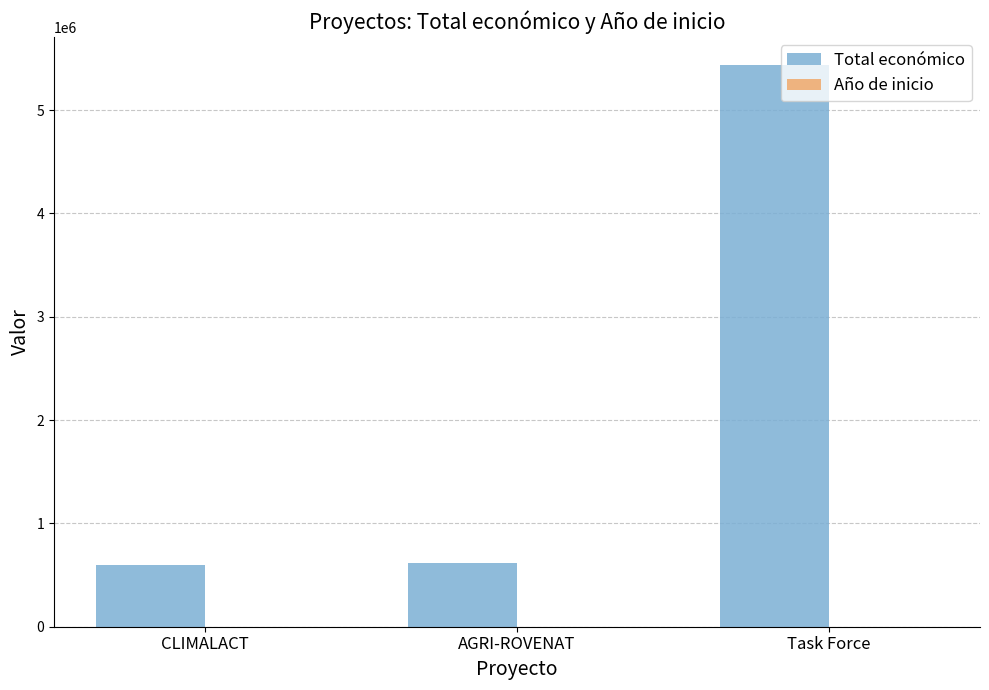

What is the sum of all Total económico values?

6648927